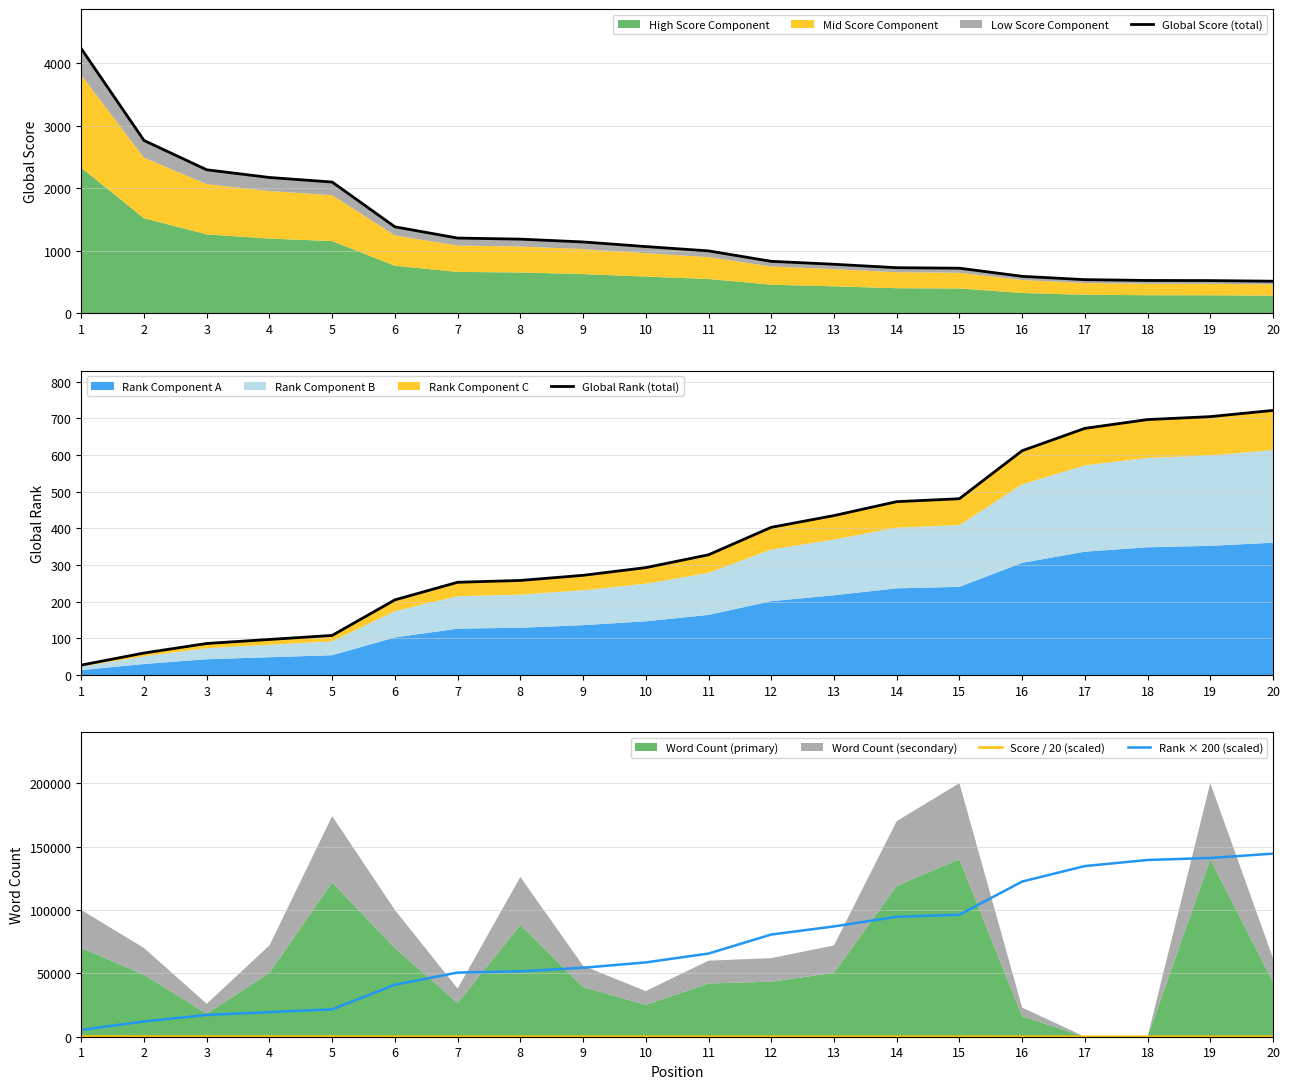

Rank the series at 20 from highest to lowest value.

Rank × 200 (scaled), Global Rank (total), Global Score (total), Score / 20 (scaled)